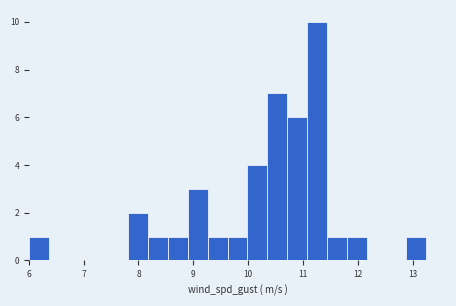

Around what value on the x-axis is the tallest bar? Give the approximate position of its centre, as read against the axis.

11.3